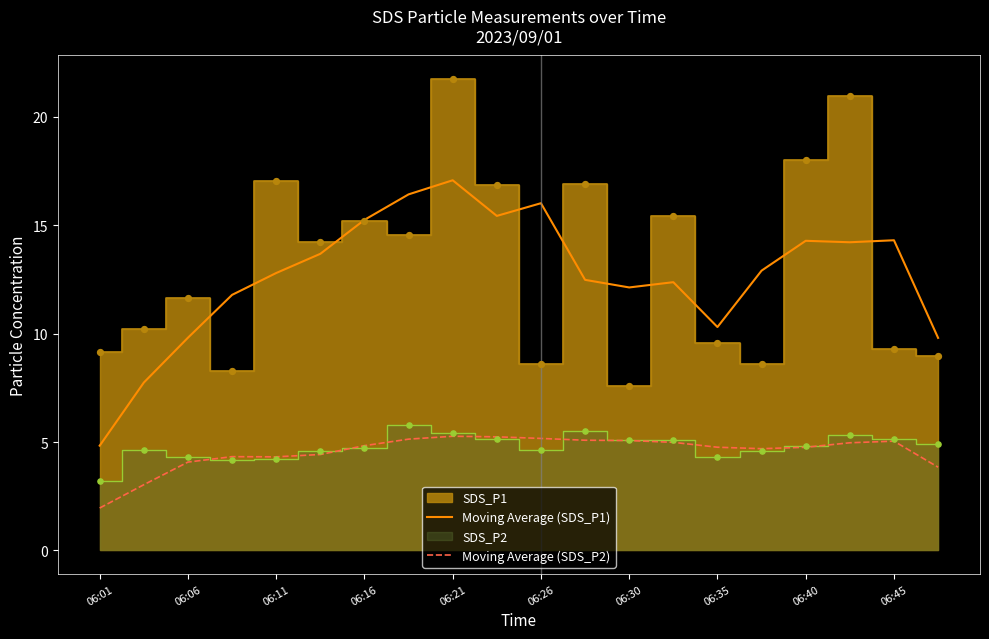

Which category has the lowest value in the Moving Average (SDS_P1) series?

06:01